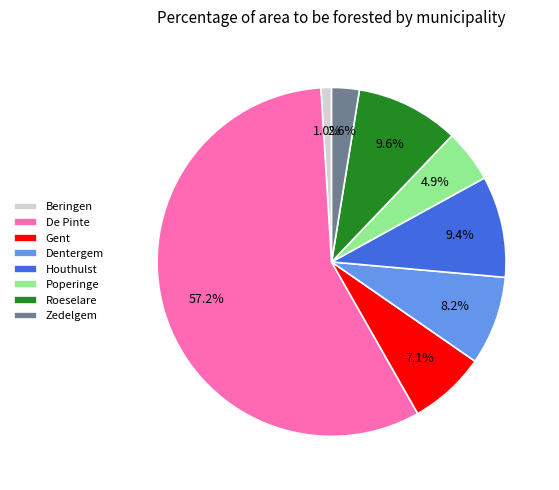

To the nearest percent, what is the combined percentage of Roeselare and Houthulst?

19%